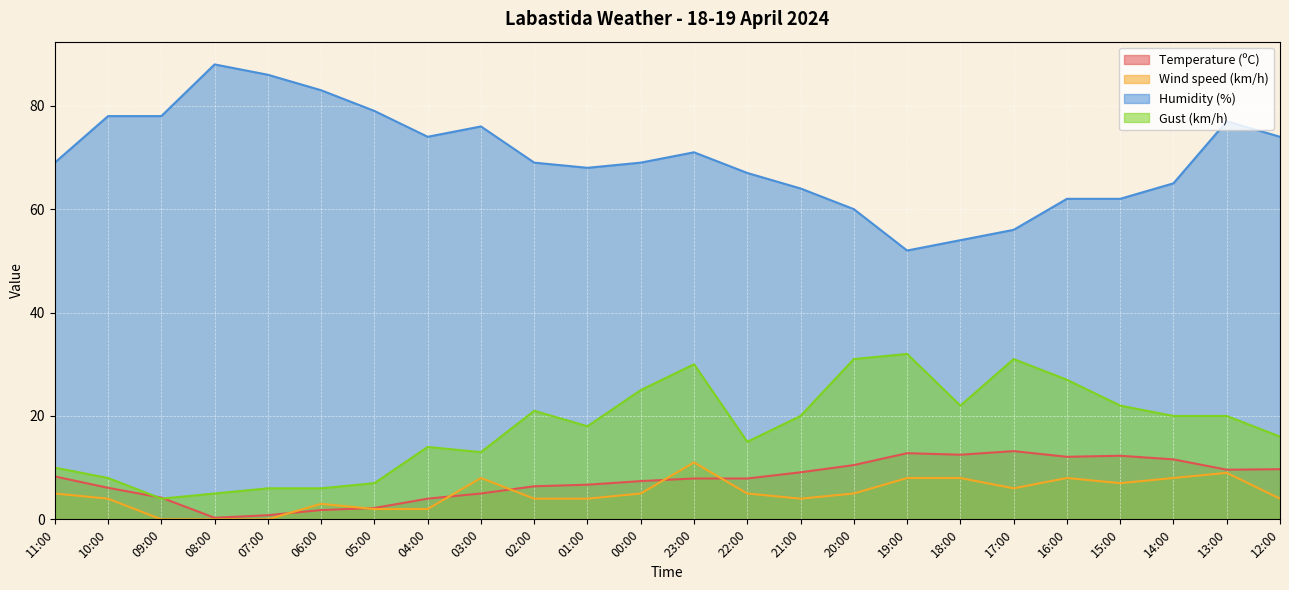

Which has a higher value, 16:00 or 17:00?

17:00